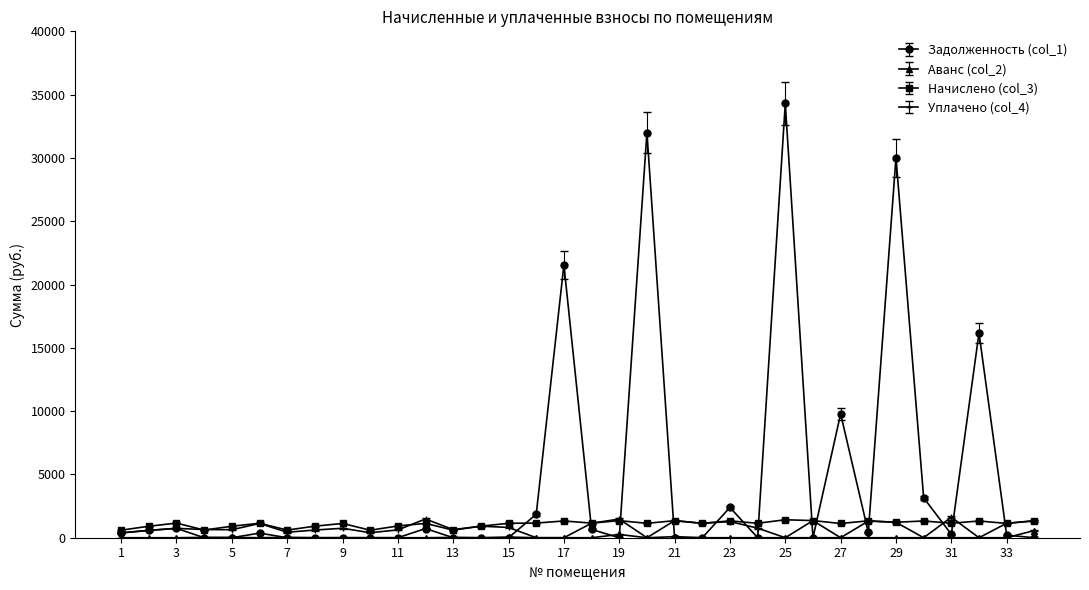

At how many categories does at least one series exceed 5377?

6